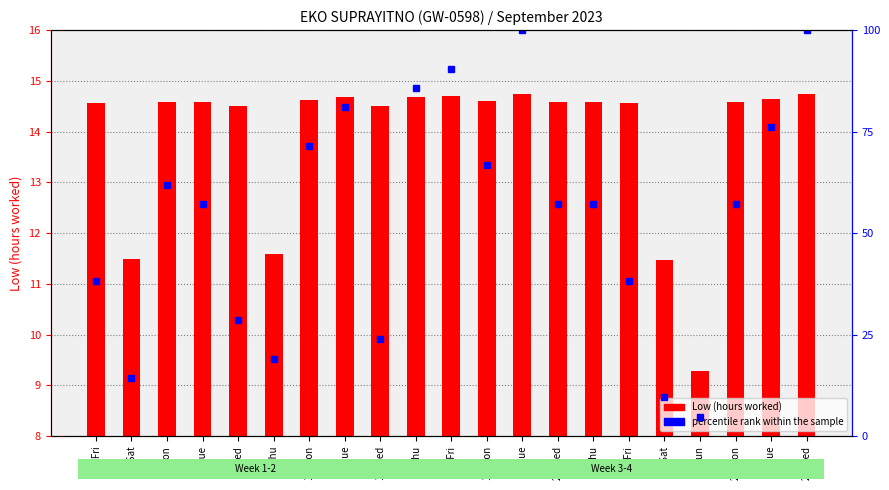

Reading left to right, extract all data points from this chart.

Low (hours worked): 14.6	11.5	14.6	14.6	14.5	11.6	14.6	14.7	14.5	14.7	14.7	14.6	14.8	14.6	14.6	14.6	11.5	9.3	14.6	14.6	14.8
percentile rank within the sample: 38.1	14.3	61.9	57.1	28.6	19.0	71.4	81.0	23.8	85.7	90.5	66.7	100.0	57.1	57.1	38.1	9.5	4.8	57.1	76.2	100.0